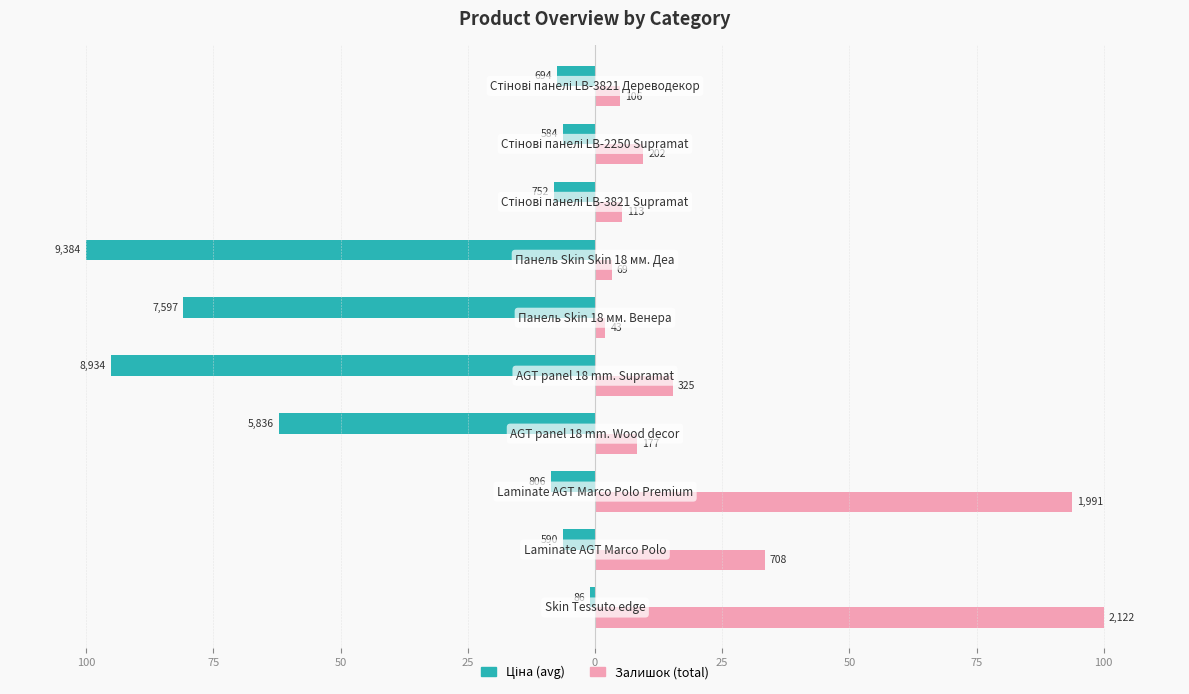

How many values in the Залишок (total) series are below 9?

5